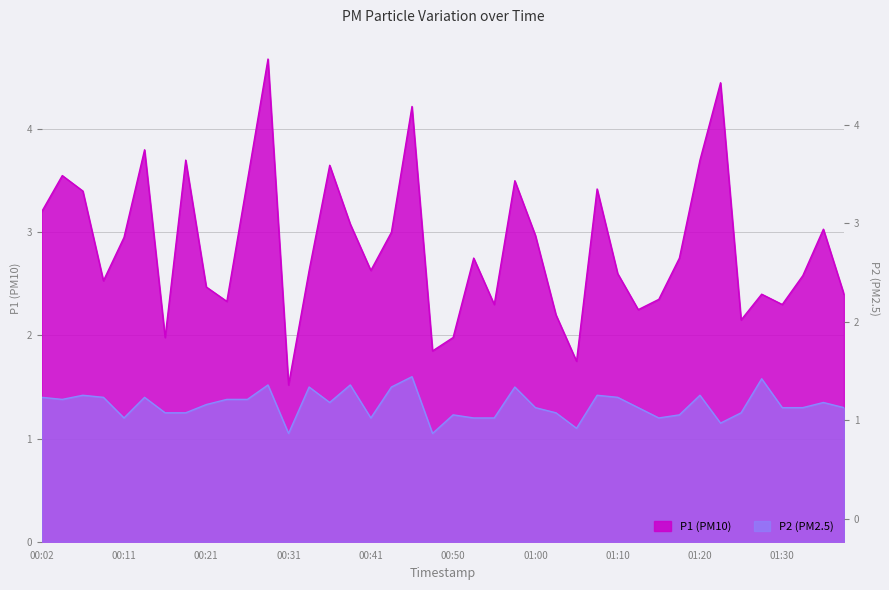

In P1, how many points are lower than both neighbors (excluding endpoints)?

11